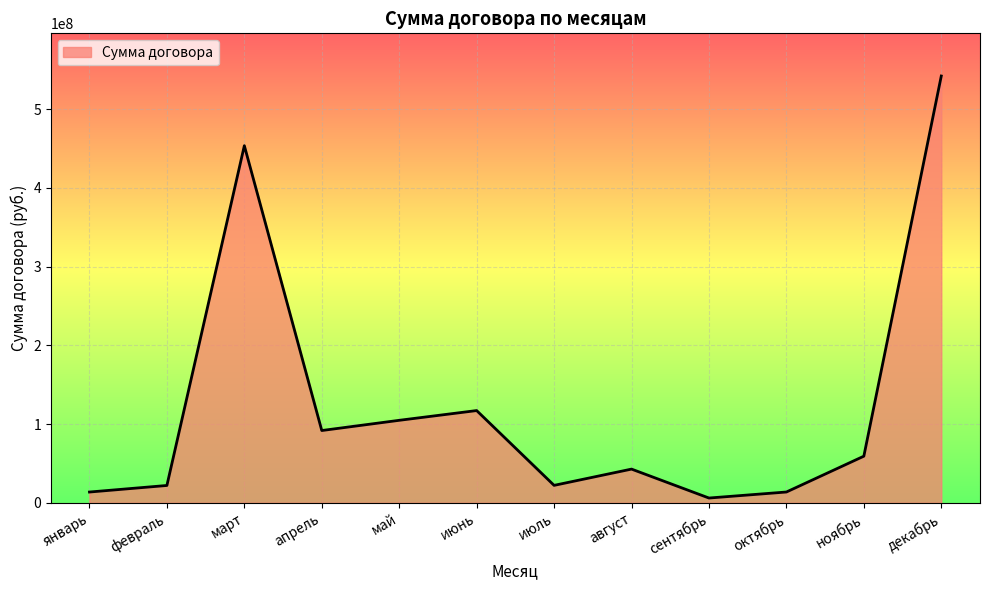

How many series are shown in this chart?

1